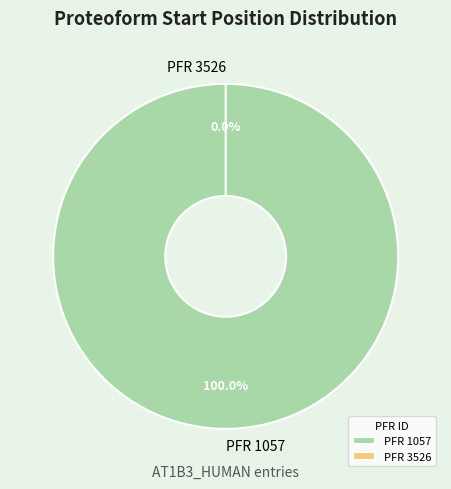

Combined, what portion of the pie is PFR 3526 and PFR 1057?

100.0%